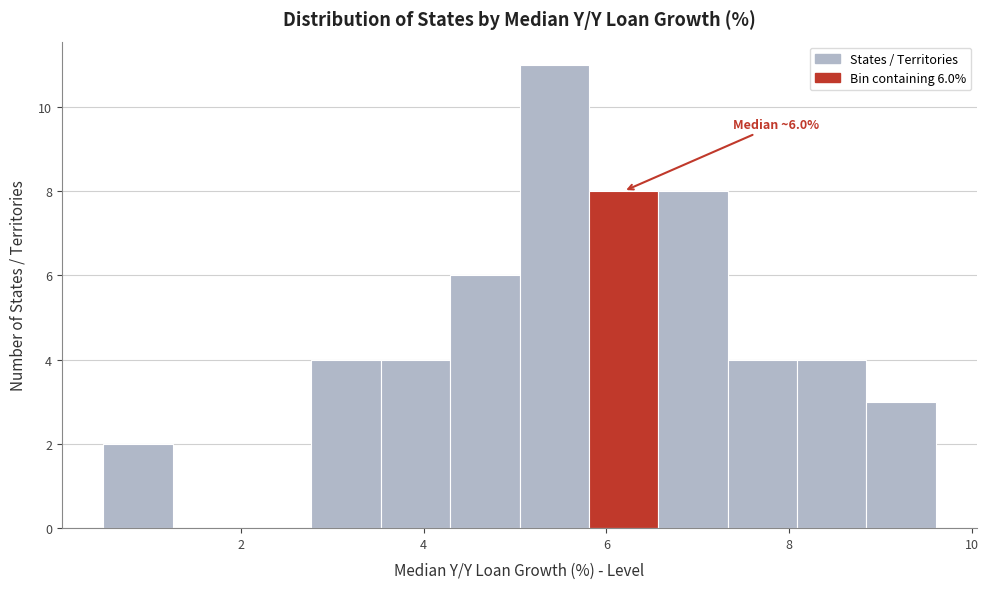

Around what value on the x-axis is the tallest bar? Give the approximate position of its centre, as read against the axis.

5.4